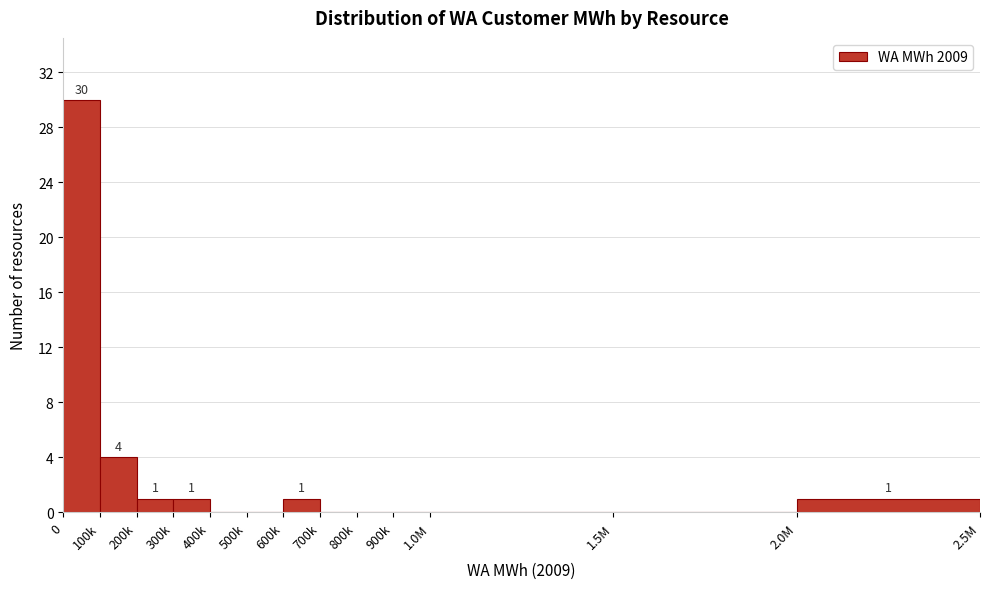

Reading left to right, extract all data points from this chart.

0=30	100k=4	200k=1	300k=1	400k=0	500k=0	600k=1	700k=0	800k=0	900k=0	1.0M=0	1.5M=0	2.0M=1